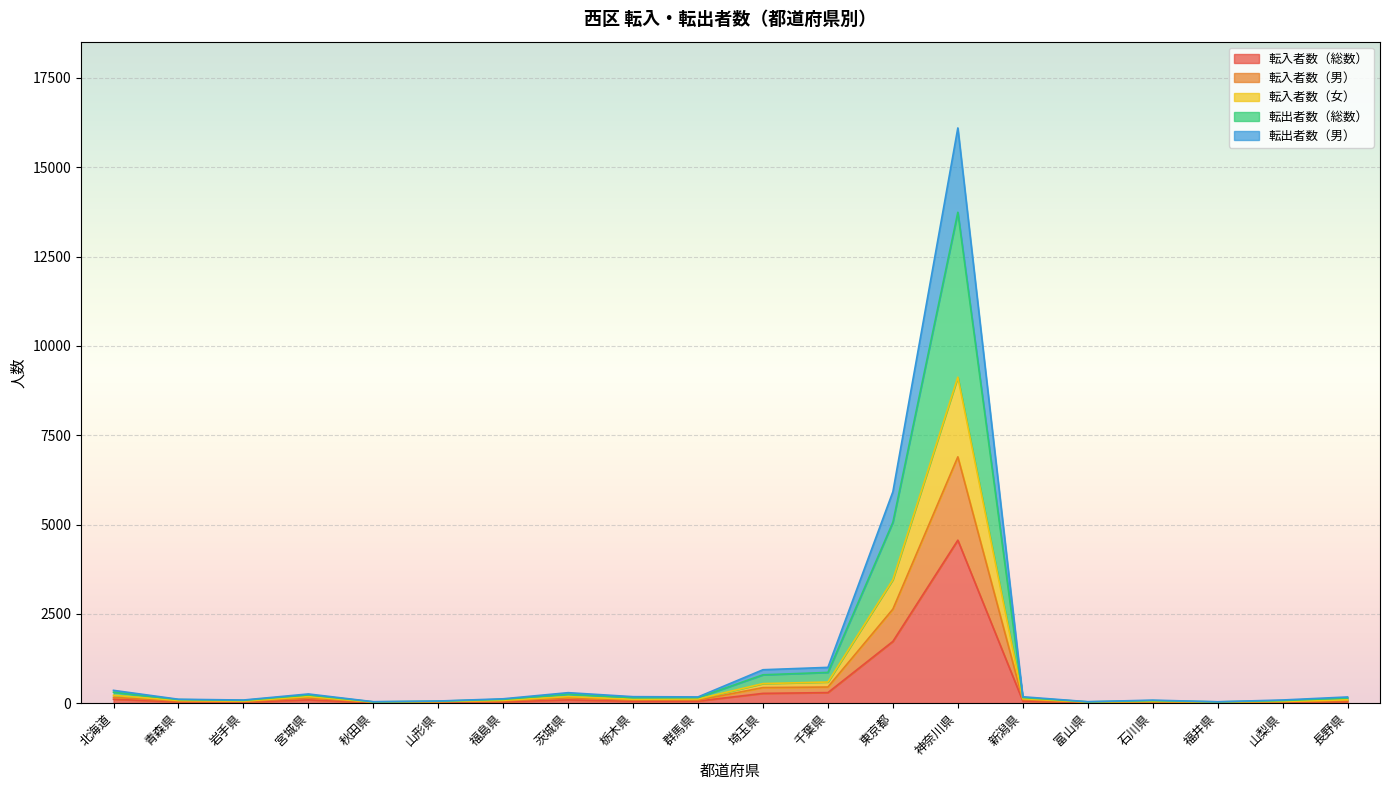

What is the label of the 11th point from the right?

群馬県